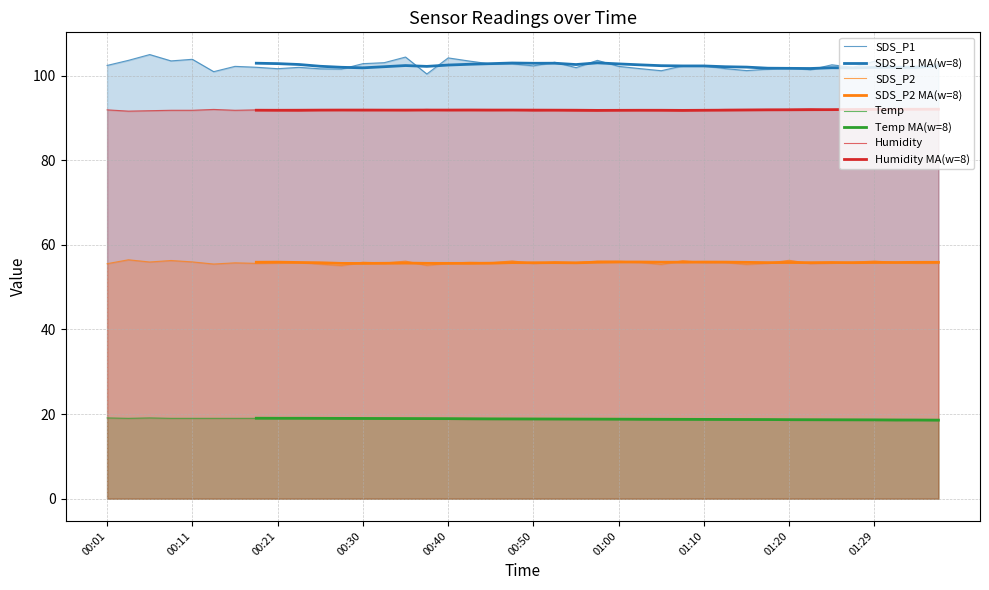

Which category has the highest value in the Temp series?

00:01